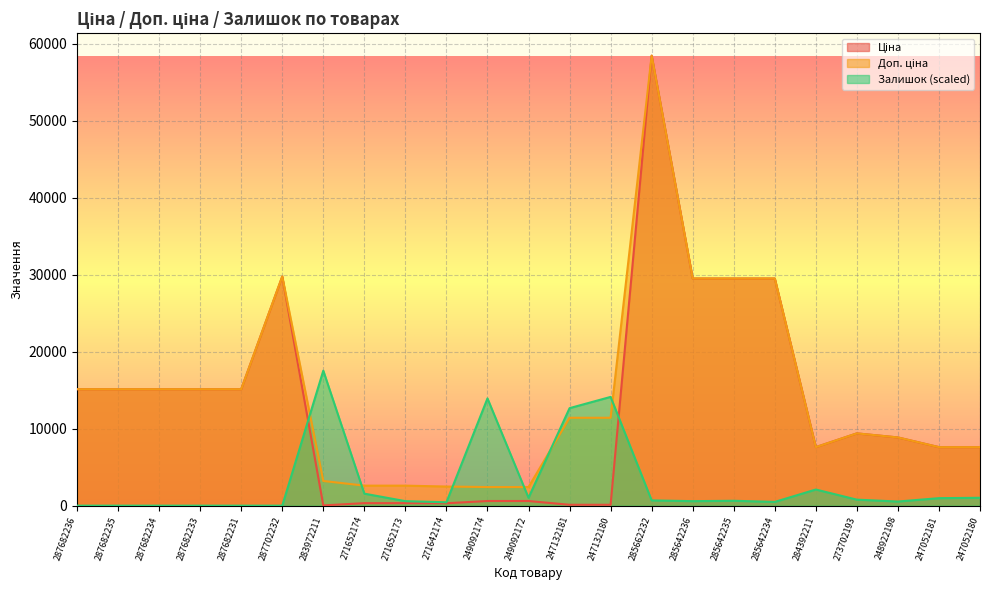

Which series has the widest spread of values?

Ціна